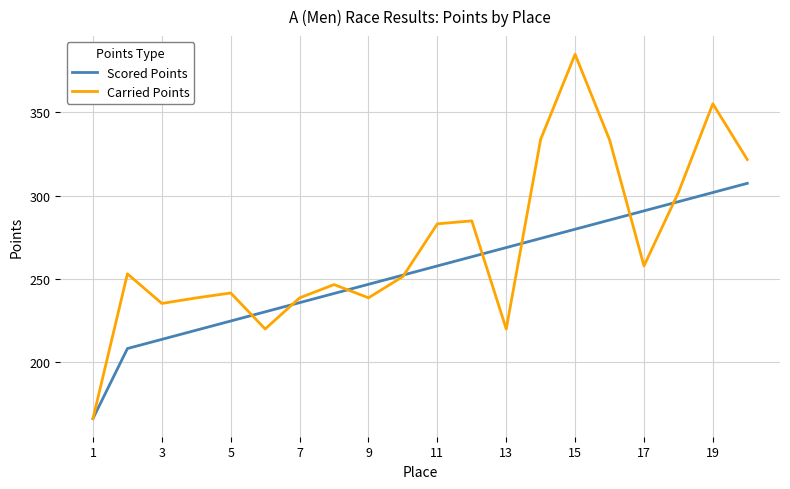

Which series has the largest range (max minus min)?

Carried Points